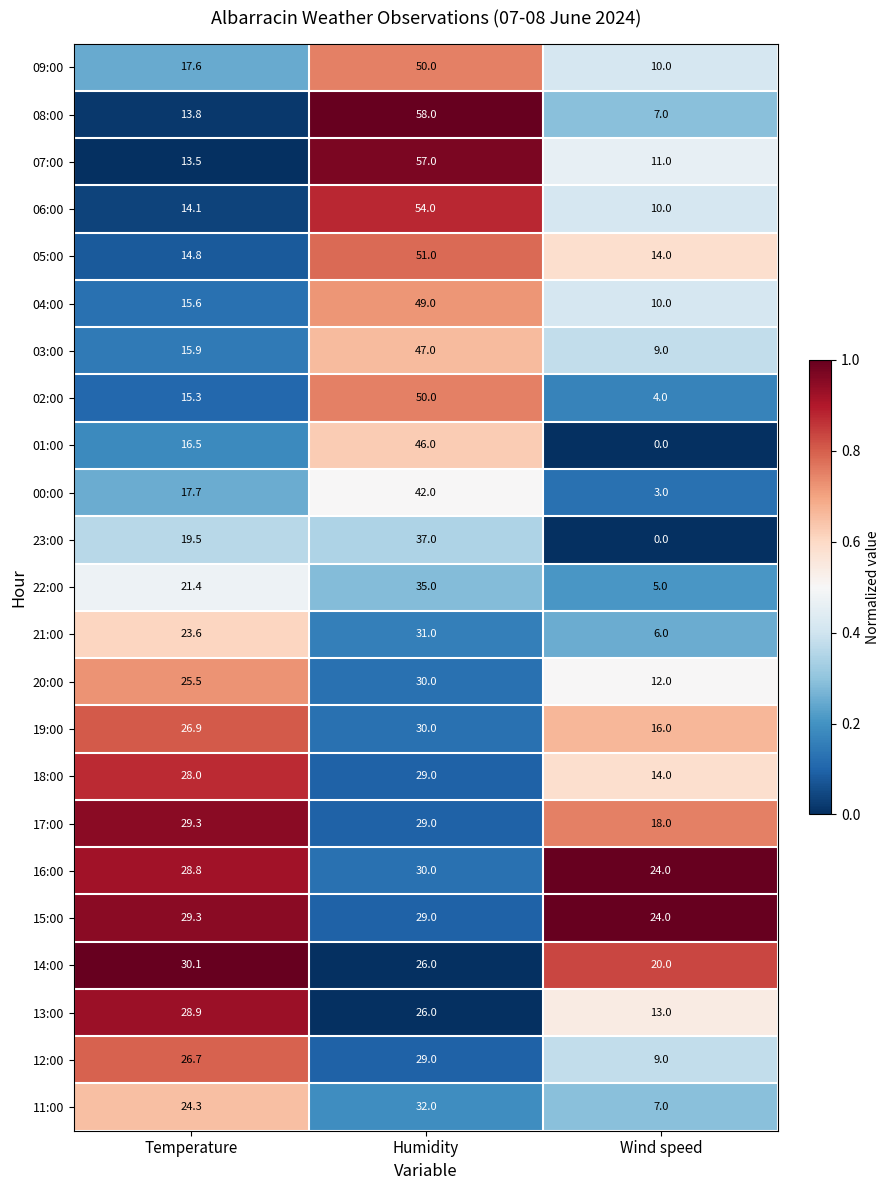

Between Temperature and Humidity, which series saw the biggest shift?

08:00